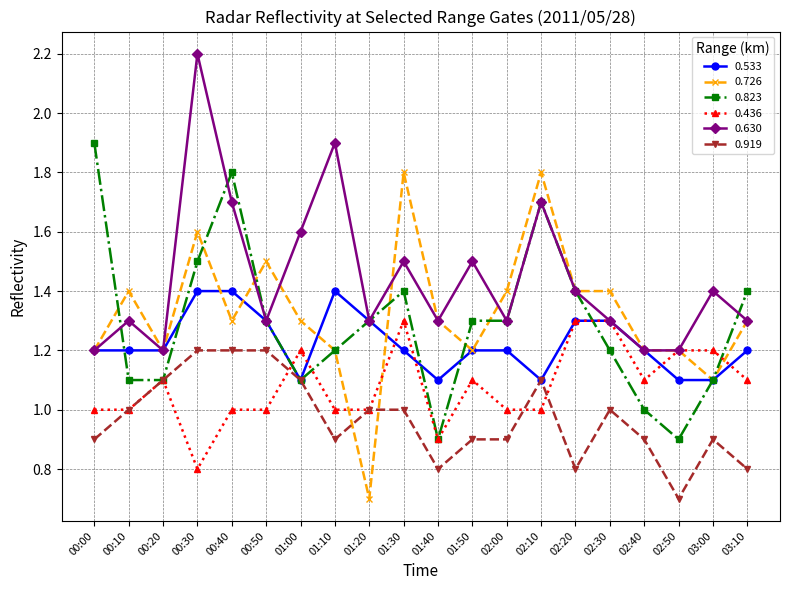

What is the maximum value shown in the chart?

2.2